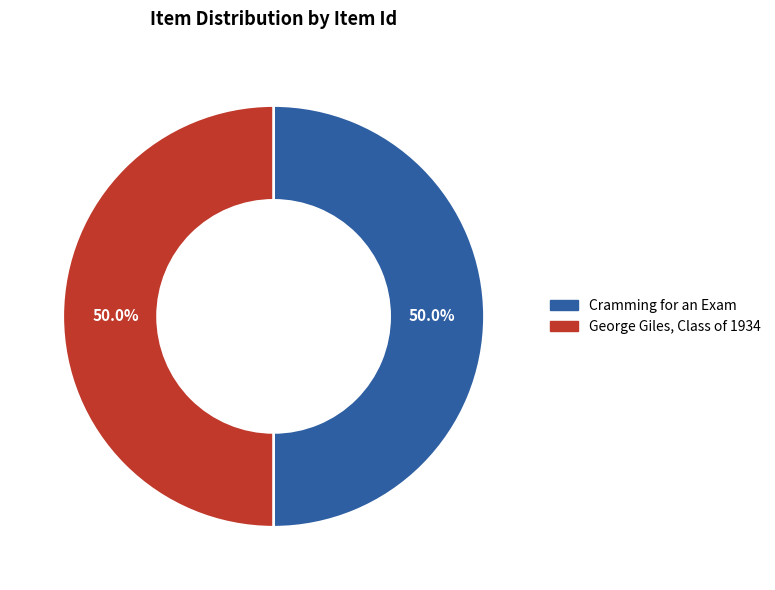

What is the ratio of the value at George Giles, Class of 1934 to the value at Cramming for an Exam?

1.0